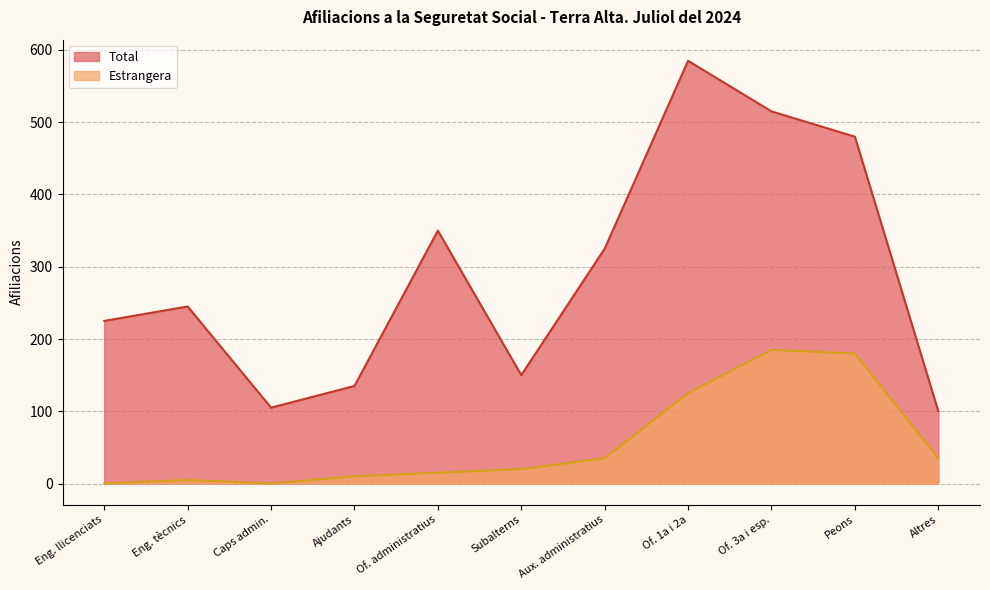

What are all the series names shown in the legend?

Total, Estrangera